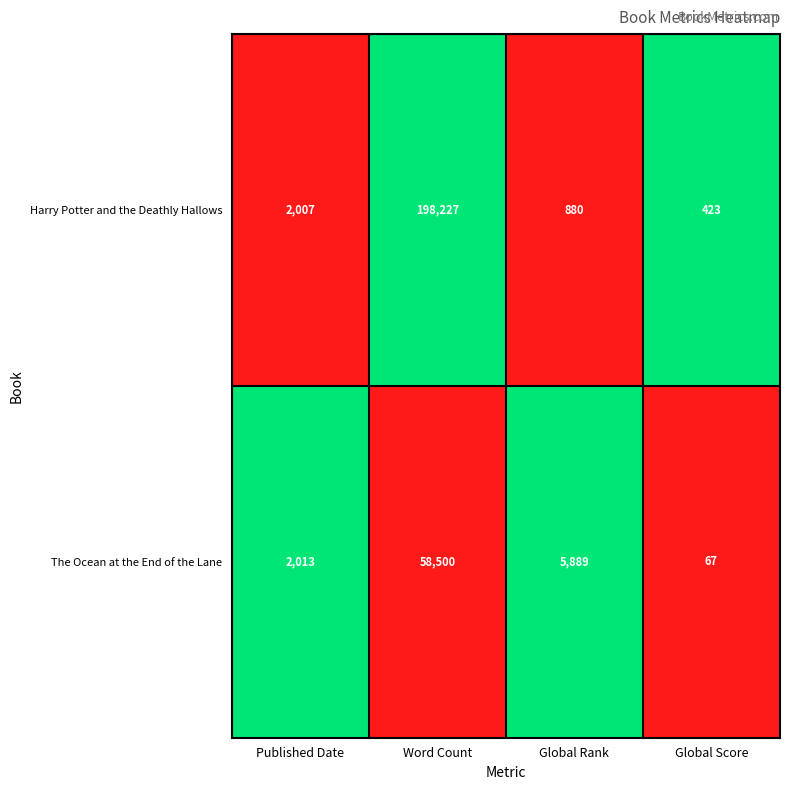

How many distinct data groups are displayed?

2